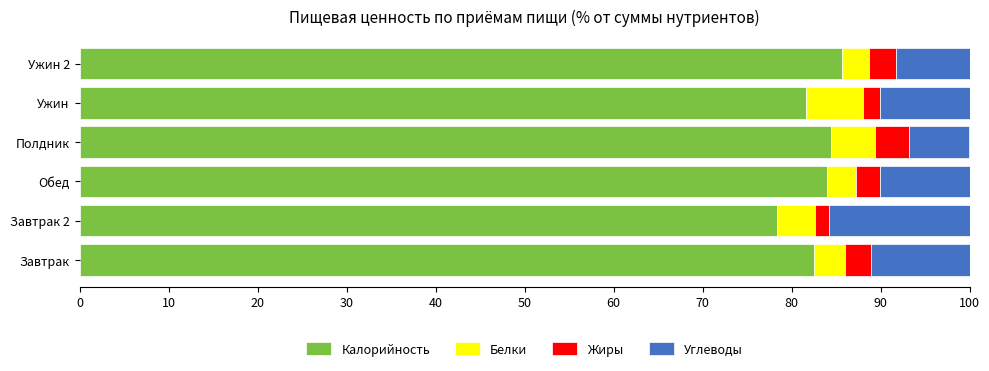

What are all the series names shown in the legend?

Калорийность, Белки, Жиры, Углеводы